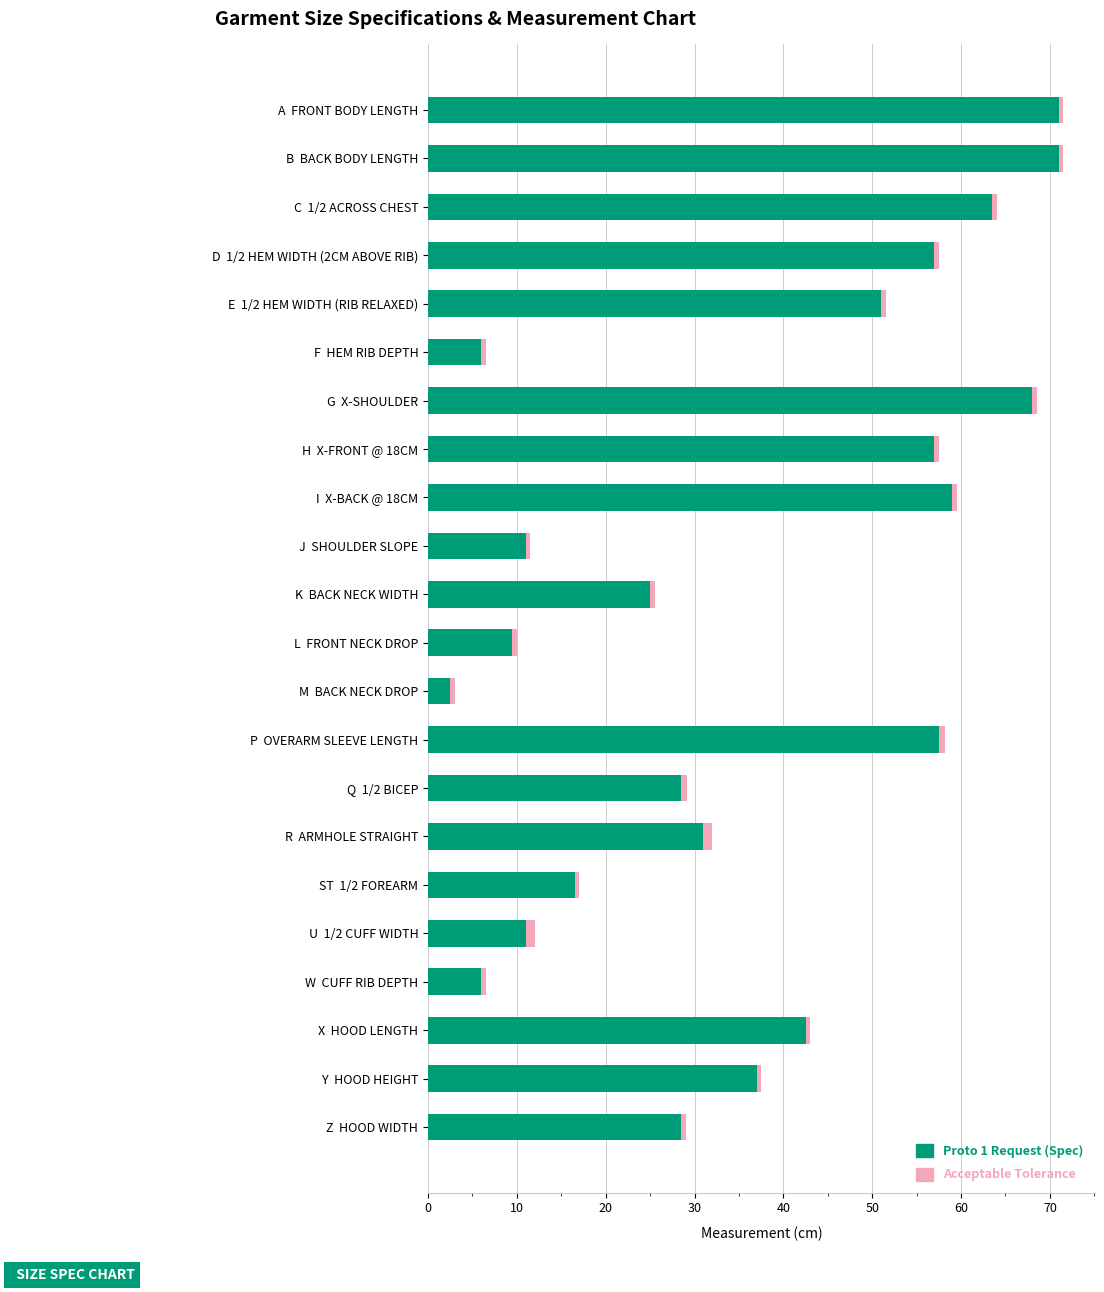

What is the maximum value for Proto 1 Request (Spec)?

71.0